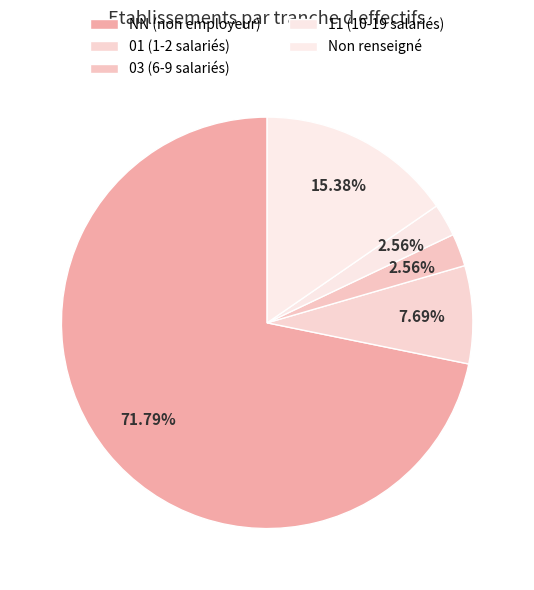

Which slice represents more than half of the pie?

NN (non employeur)